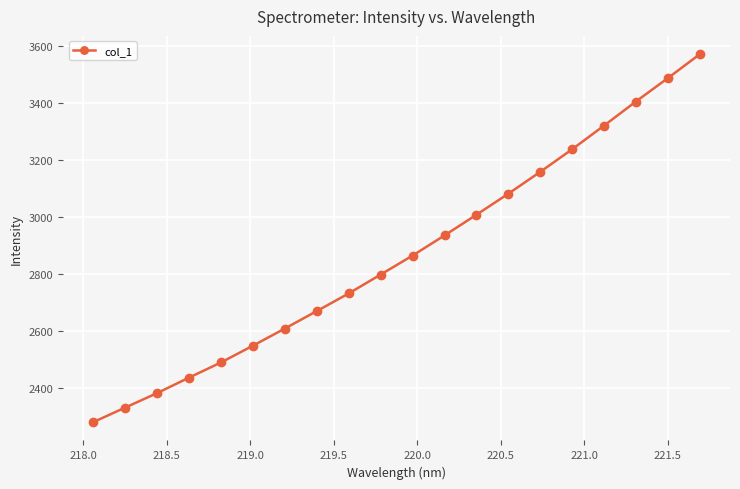

What is the minimum value shown in the chart?

2278.9